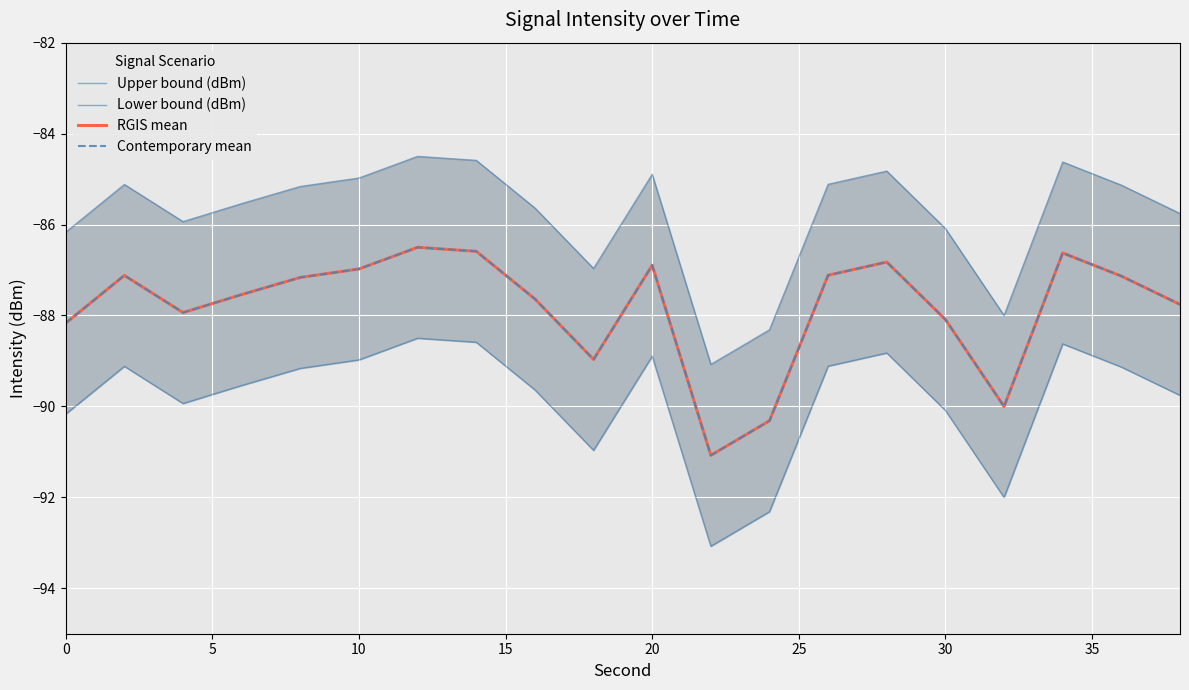

List the series in order of their peak value, highest first.

Upper bound (dBm), RGIS mean, Contemporary mean, Lower bound (dBm)